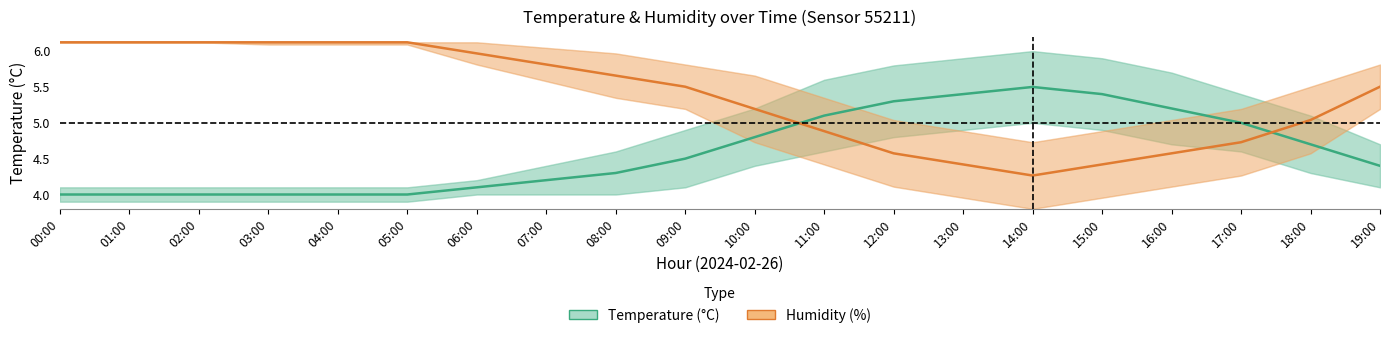

Does the chart display data point markers on the line(s)?

No